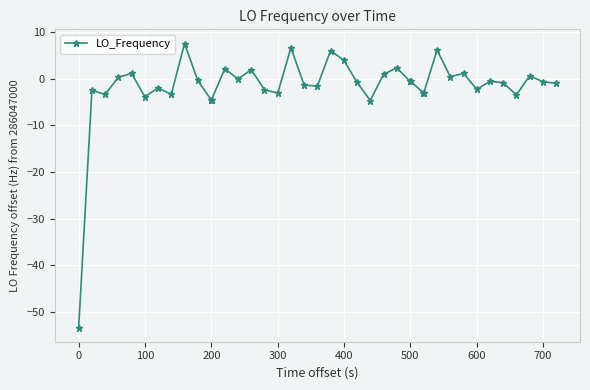

True or false: the data has more than 1 interior local peaks.

True